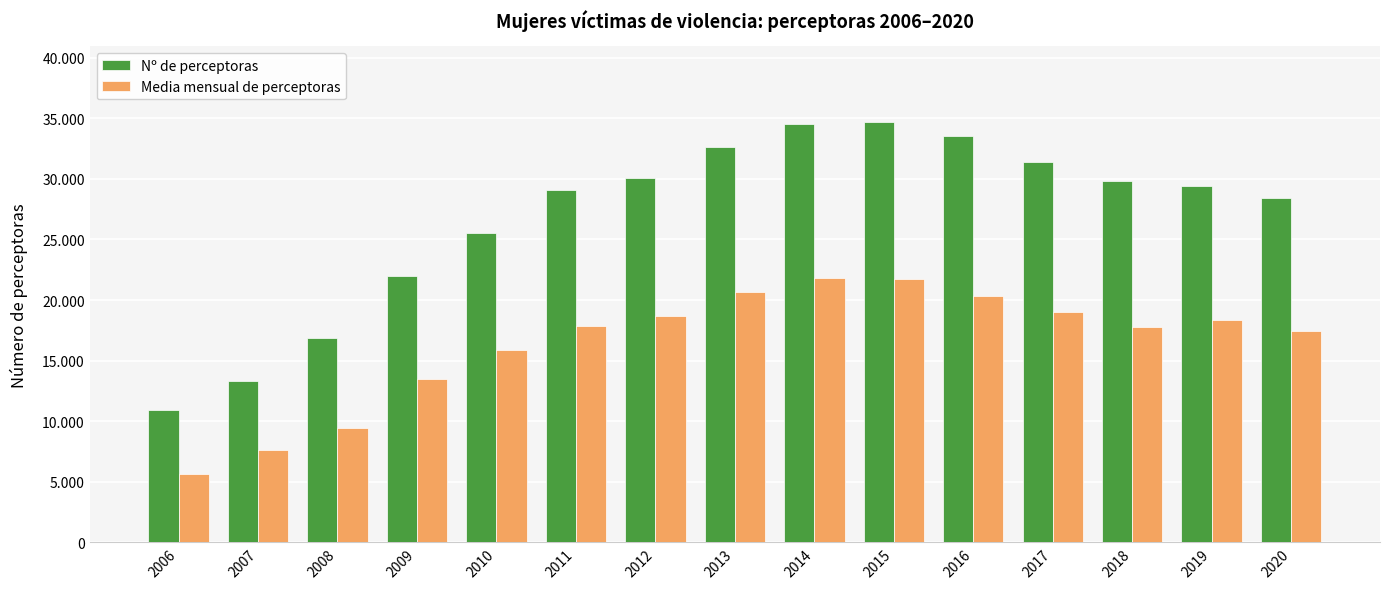

List the labels in order of Media mensual de perceptoras value, smallest first.

2006, 2007, 2008, 2009, 2010, 2020, 2018, 2011, 2019, 2012, 2017, 2016, 2013, 2015, 2014